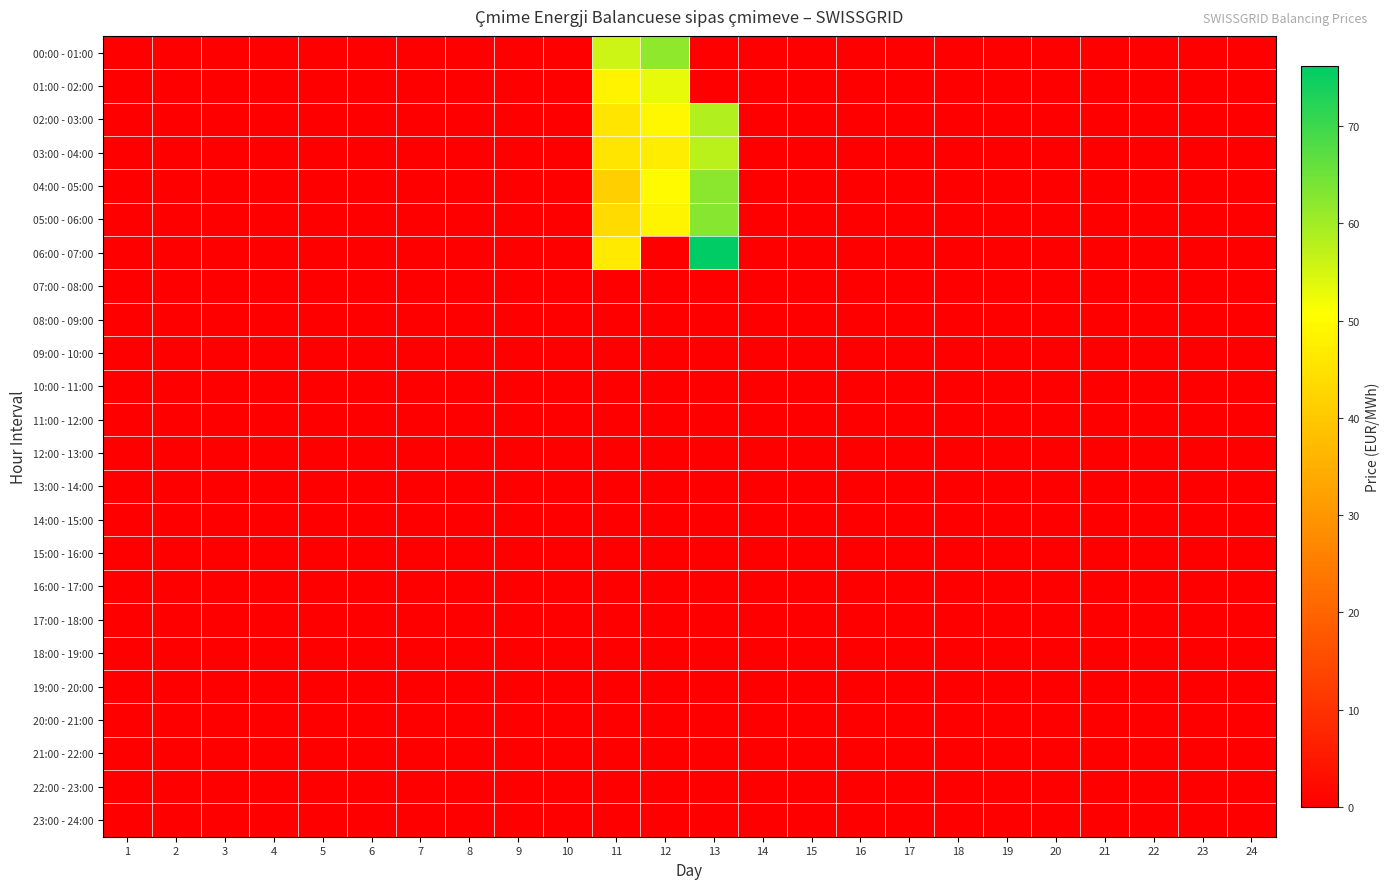

Rank the series by their maximum value, from lowest to highest.

07:00 - 08:00, 08:00 - 09:00, 09:00 - 10:00, 10:00 - 11:00, 11:00 - 12:00, 12:00 - 13:00, 13:00 - 14:00, 14:00 - 15:00, 15:00 - 16:00, 16:00 - 17:00, 17:00 - 18:00, 18:00 - 19:00, 19:00 - 20:00, 20:00 - 21:00, 21:00 - 22:00, 22:00 - 23:00, 23:00 - 24:00, 01:00 - 02:00, 03:00 - 04:00, 02:00 - 03:00, 00:00 - 01:00, 04:00 - 05:00, 05:00 - 06:00, 06:00 - 07:00